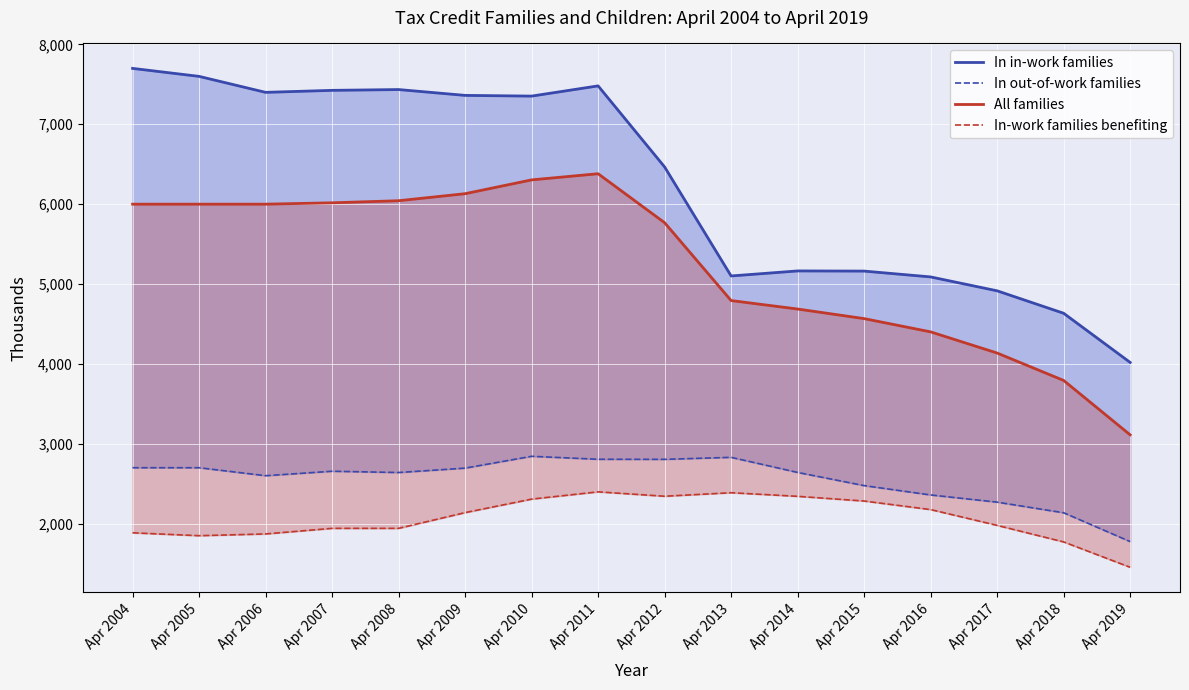

The value of In out-of-work families at Apr 2015 is 2476.0. True or false?

True